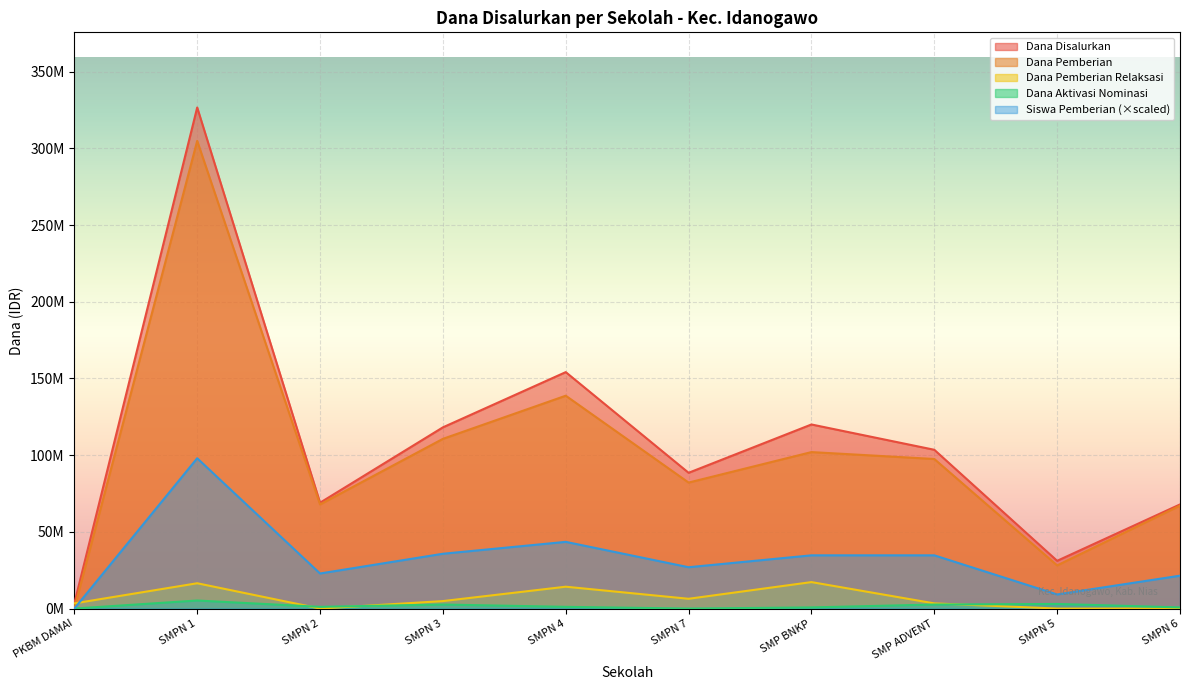

Which has a higher value, SMP ADVENT or SMPN 3?

SMPN 3